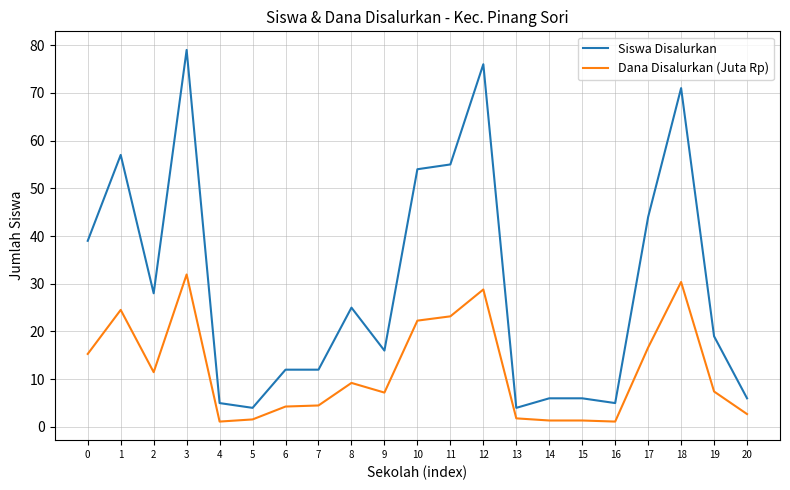

What is the average value of the Dana Disalurkan (Juta Rp) series?

11.8